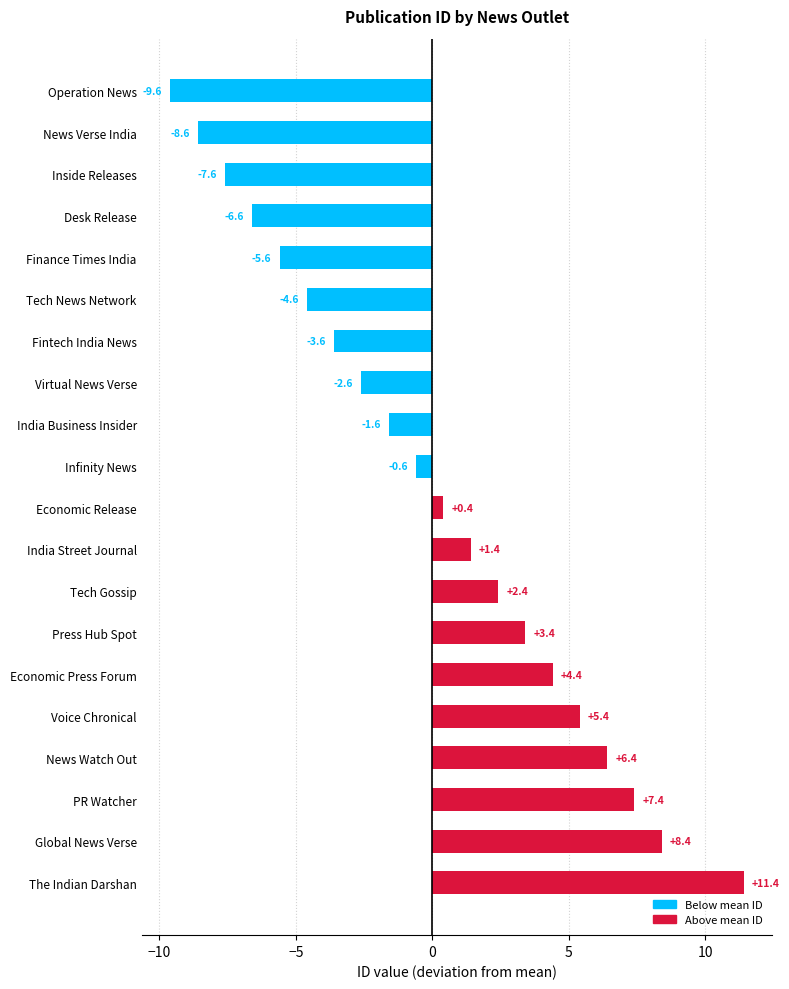

Rank the categories by value from highest to lowest.

The Indian Darshan, Global News Verse, PR Watcher, News Watch Out, Voice Chronical, Economic Press Forum, Press Hub Spot, Tech Gossip, India Street Journal, Economic Release, Infinity News, India Business Insider, Virtual News Verse, Fintech India News, Tech News Network, Finance Times India, Desk Release, Inside Releases, News Verse India, Operation News